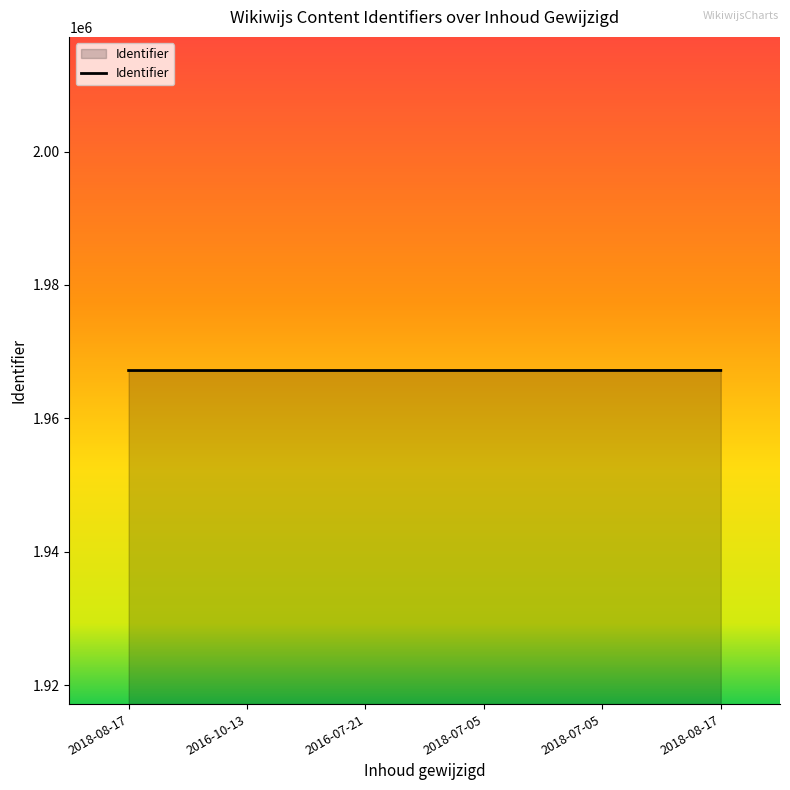

What is the label of the 1st point from the left?

2018-08-17